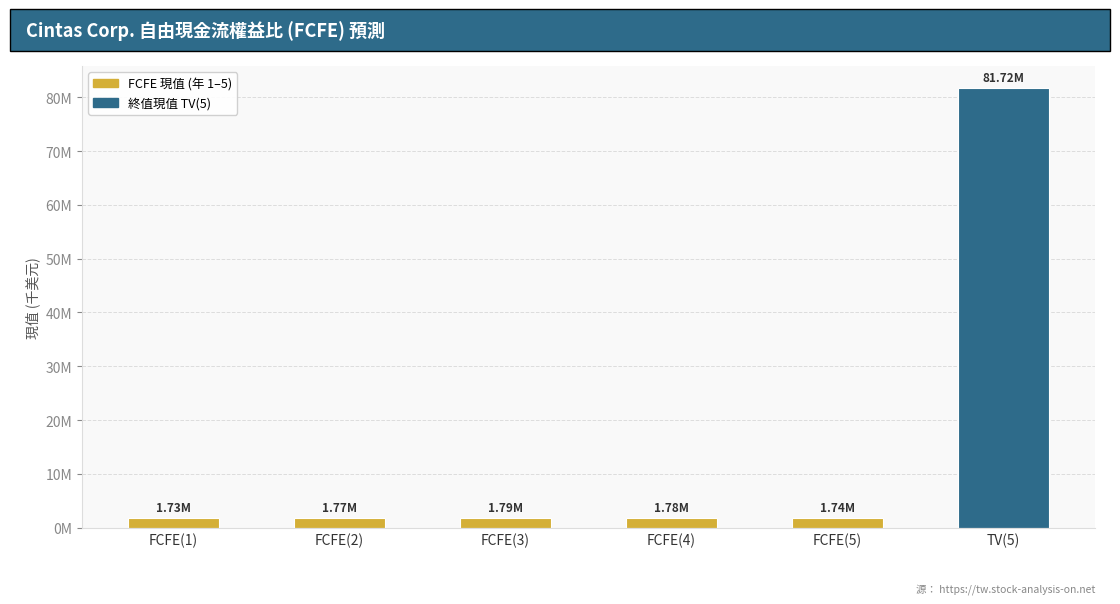

What is the change in value from FCFE(3) to FCFE(5)?

-46587